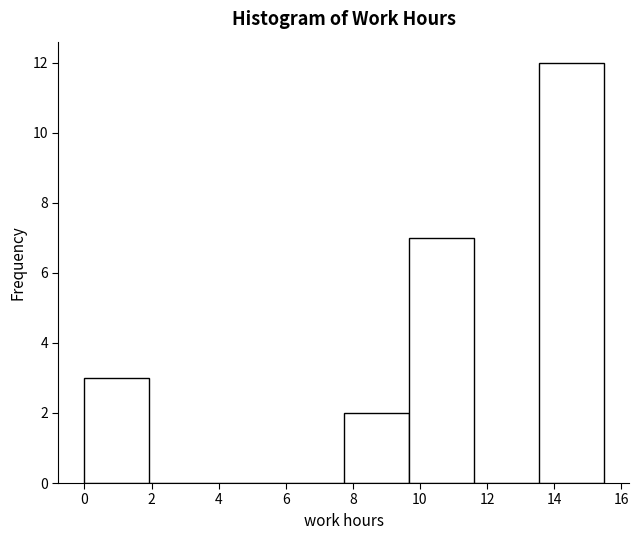

Reading left to right, list every bar in this chart as the range it spans on the x-axis followed by its height. Neither the bar edges nor the heights are printed on the chart, so give them approximately, as read against the axes.

0.0 to 2.0: 3
2.0 to 3.8: 0
3.8 to 5.8: 0
5.8 to 7.8: 0
7.8 to 9.6: 2
9.6 to 11.6: 7
11.6 to 13.6: 0
13.6 to 15.4: 12